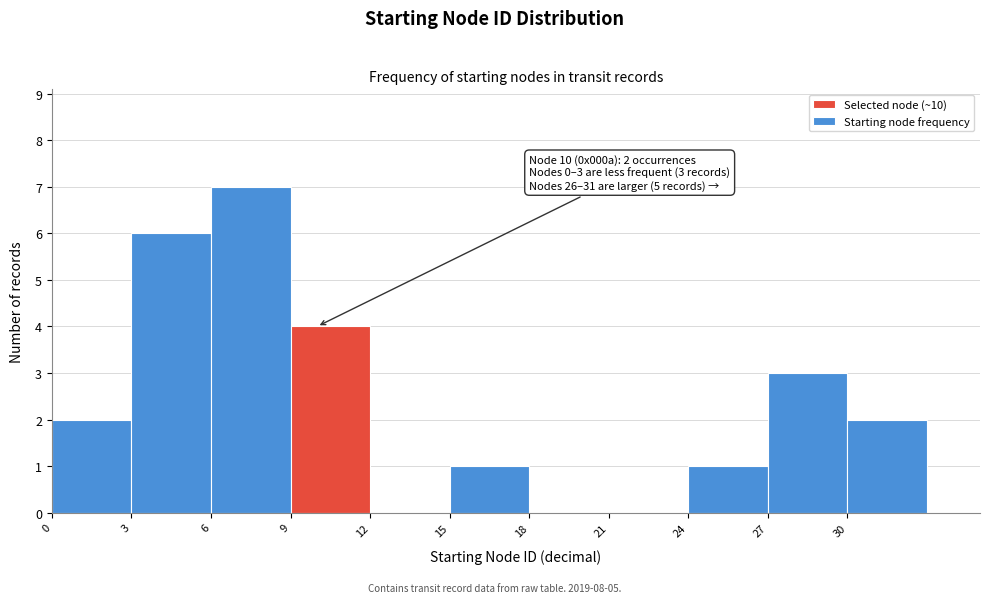

Over which range of the x-axis is the bar tallest?

6 to 9